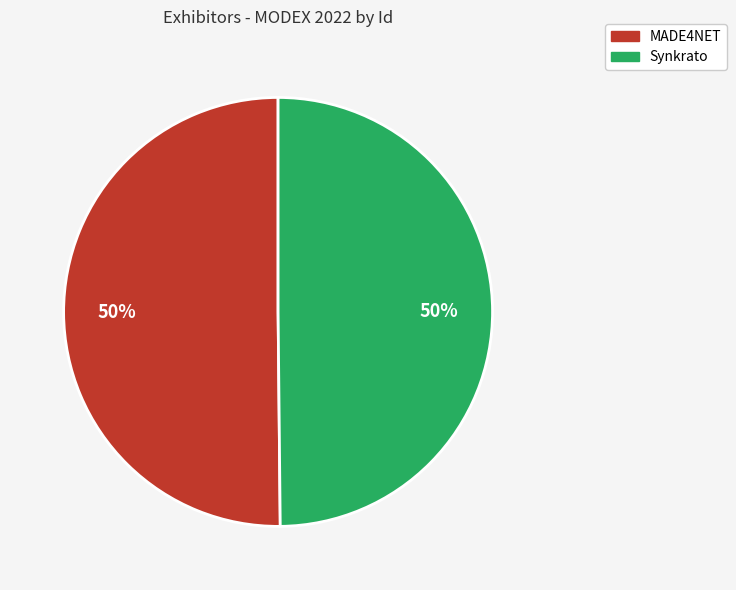

The MADE4NET slice represents 43% of the pie. True or false?

False